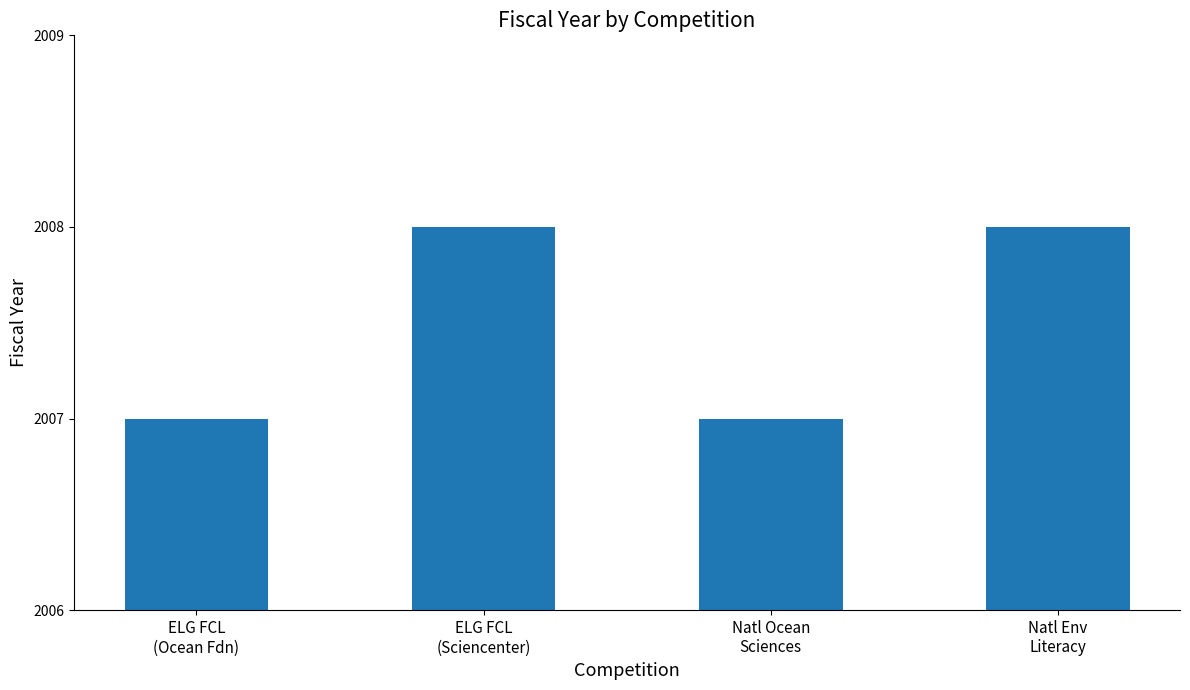

What is the value of the 2nd bar from the left?

2008